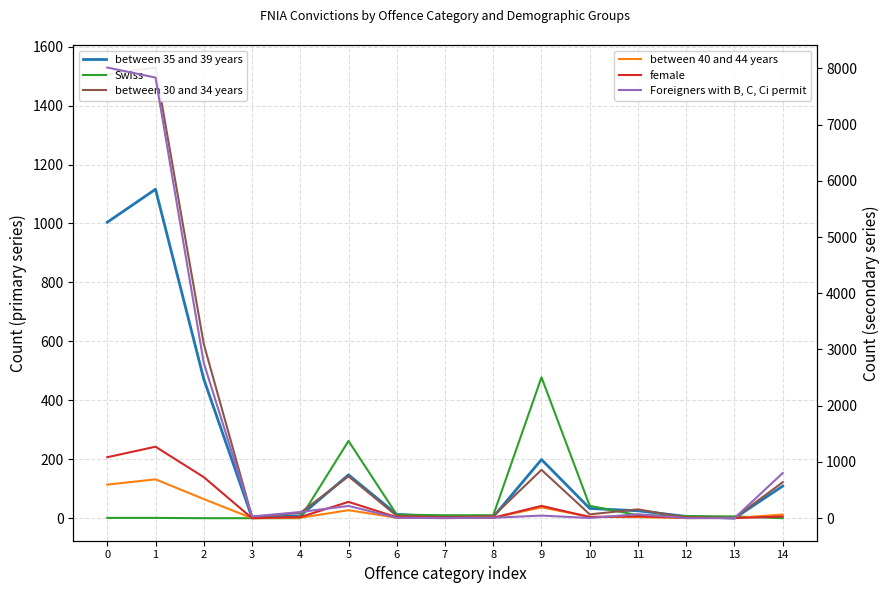

Does the chart have visible grid lines?

Yes